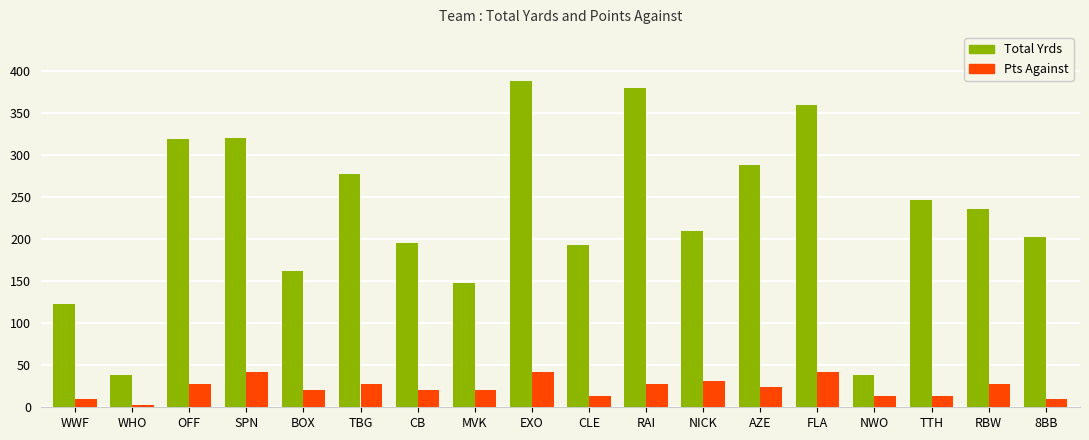

What is the highest value of the Total Yrds series?

388